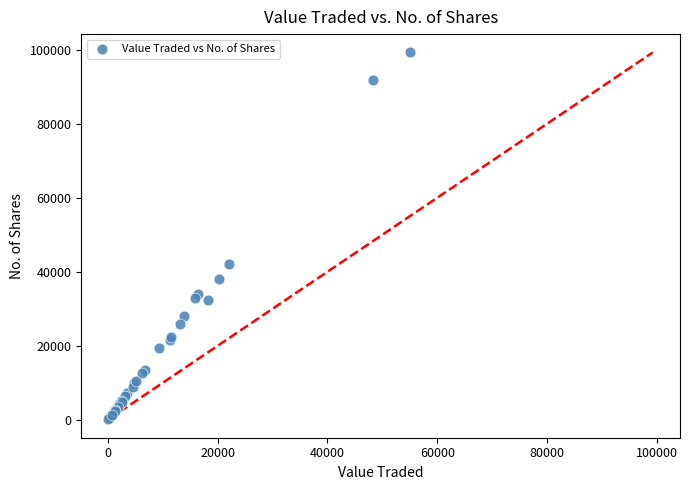

What Y value in the scatter plot is closest to 49733?

42204